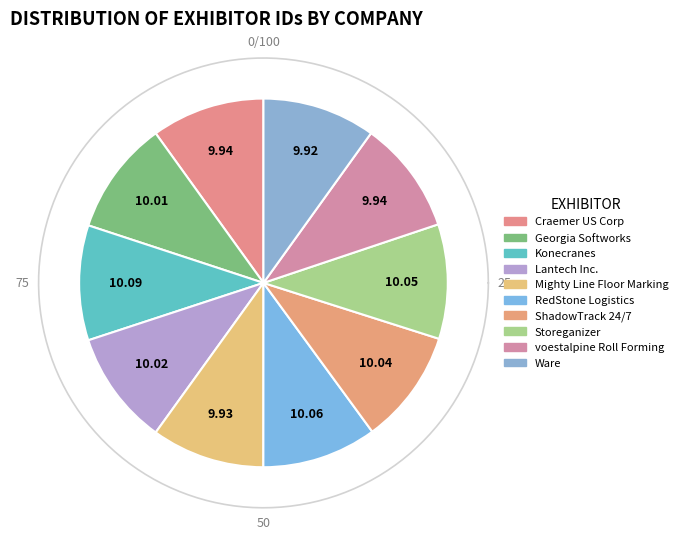

Which slice is the smallest?

Ware